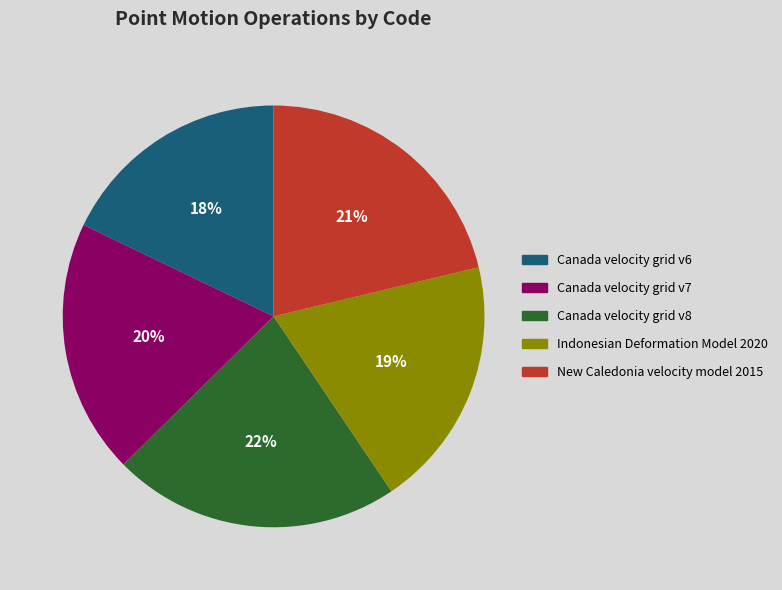

Count the number of slices in the pie.

5